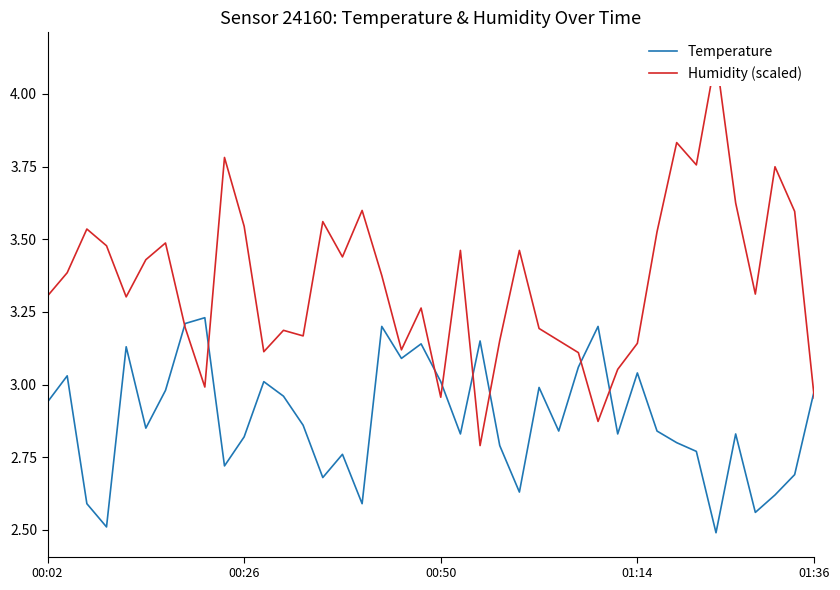

What is the lowest value of the Temperature series?

2.5